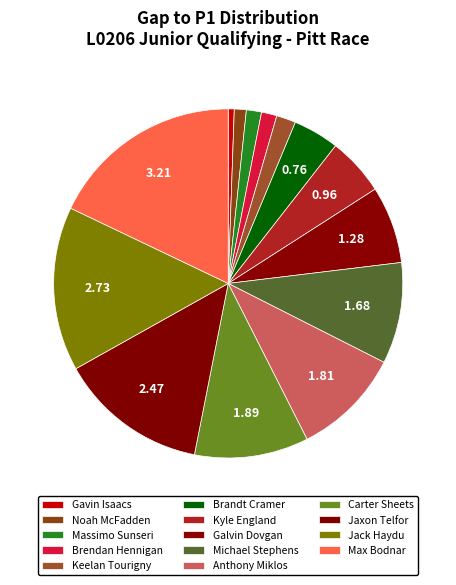

How many segments does this pie chart have?

14